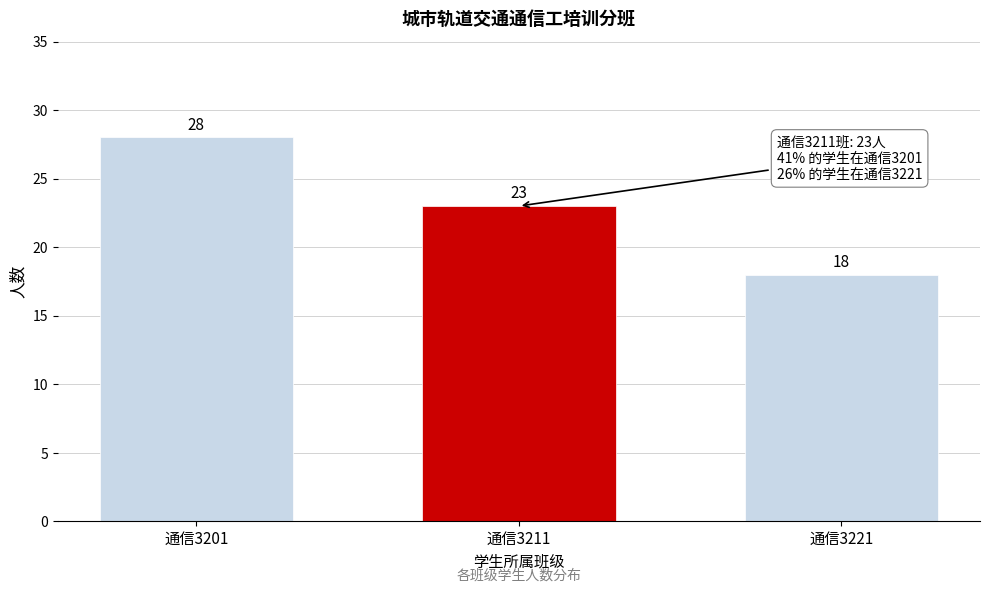

Reading left to right, extract all data points from this chart.

28	23	18